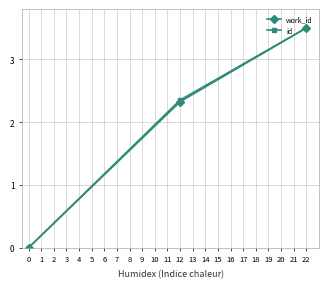

At which category is the sum across all series the highest?

22